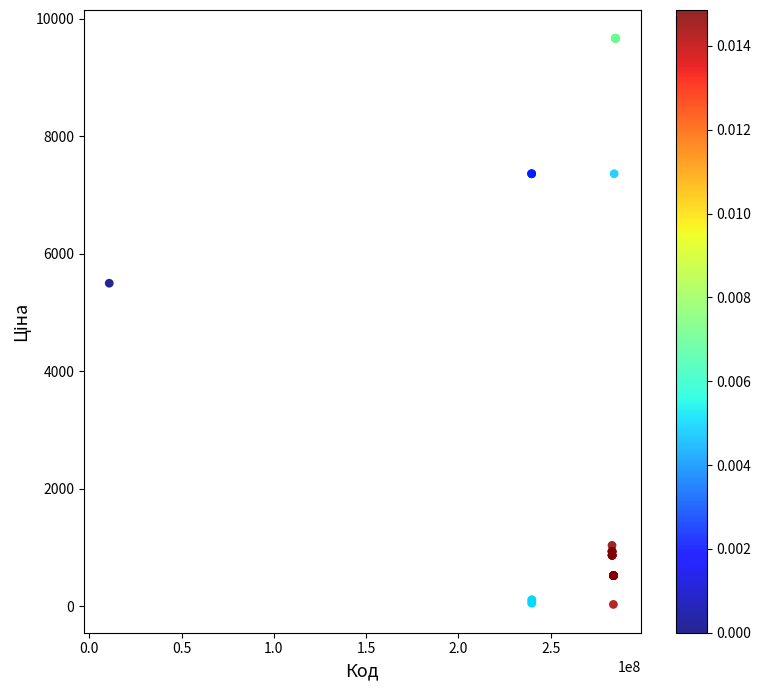

What Y value in the scatter plot is closest to 4848?

5497.3